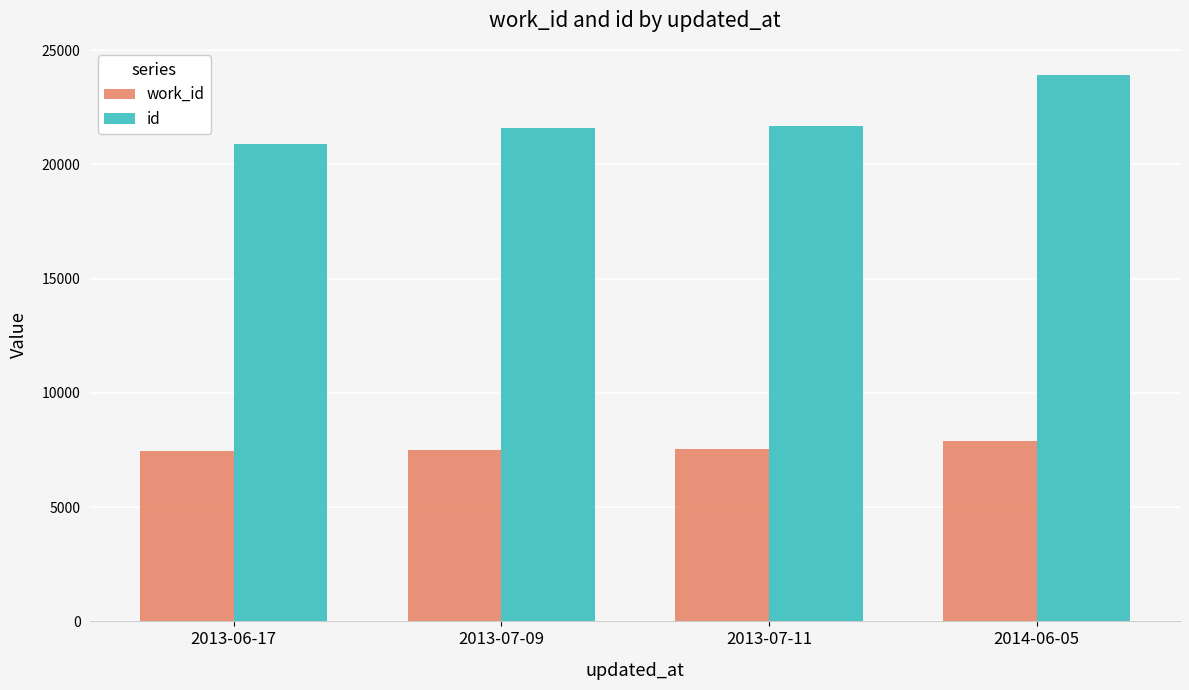

Rank the series by their maximum value, from highest to lowest.

id, work_id